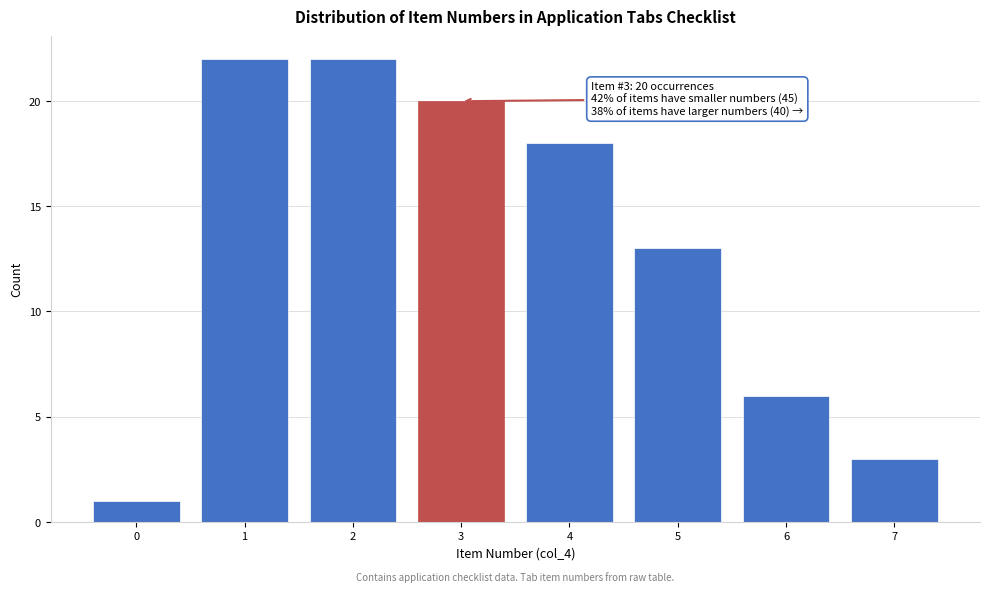

Reading left to right, transcribe all the data shown in this chart.

0=1	1=22	2=22	3=20	4=18	5=13	6=6	7=3